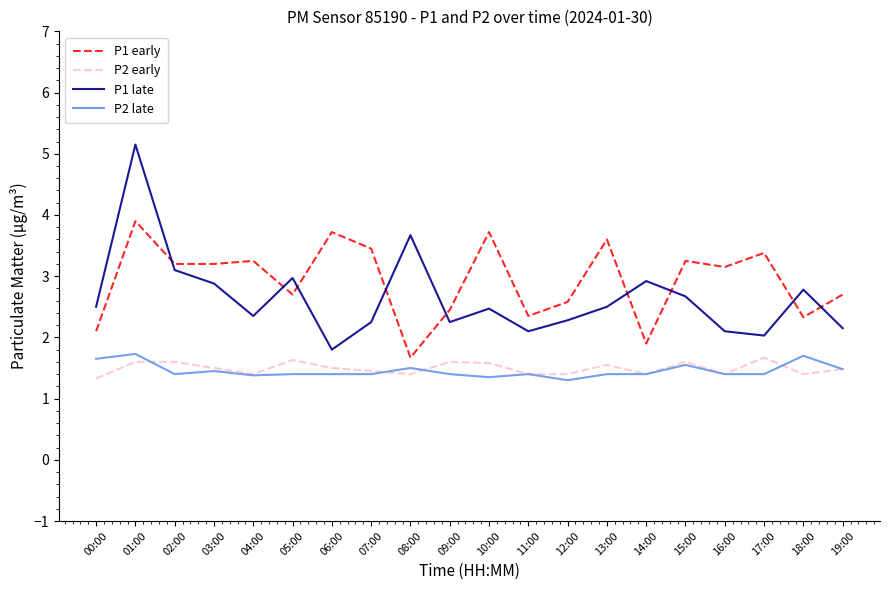

What is the total value across all series at 02:00?

9.3